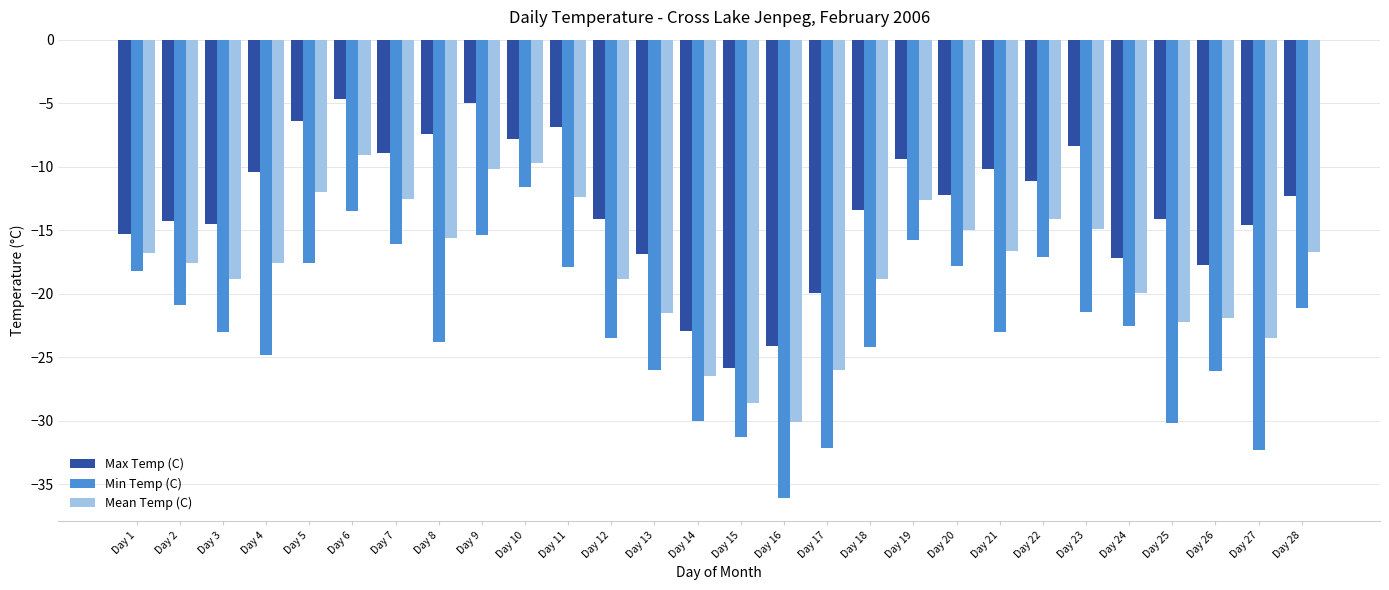

What is the spread (max minus min) of values at Day 27?

17.7